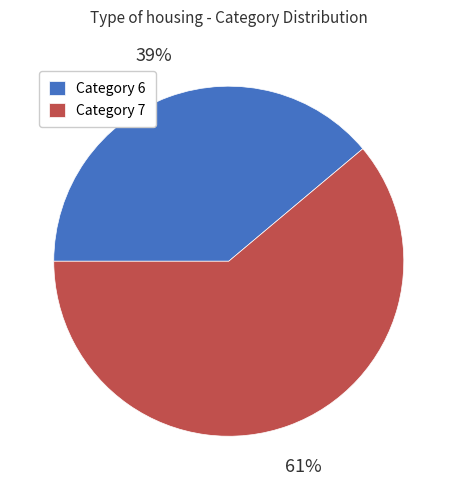

Is there any slice that represents more than half of the pie?

Yes